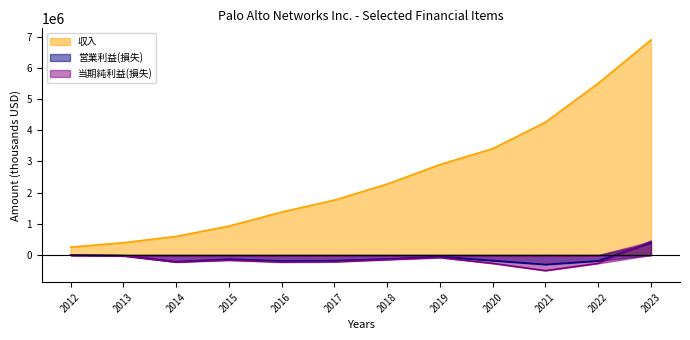

Reading right to left, transcribe all the data shown in this chart.

収入: 2023=6892700	2022=5501500	2021=4256100	2020=3408400	2019=2899600	2018=2273100	2017=1761600	2016=1378500	2015=928052	2014=598179	2013=396107	2012=255138
営業利益(損失): 2023=387300	2022=-188800	2021=-304100	2020=-179000	2019=-54100	2018=-129100	2017=-179800	2016=-190100	2015=-133536	2014=-215347	2013=-18621	2012=3891
当期純利益(損失): 2023=439700	2022=-267000	2021=-498900	2020=-267000	2019=-81900	2018=-147900	2017=-216600	2016=-225900	2015=-164982	2014=-226452	2013=-29246	2012=737